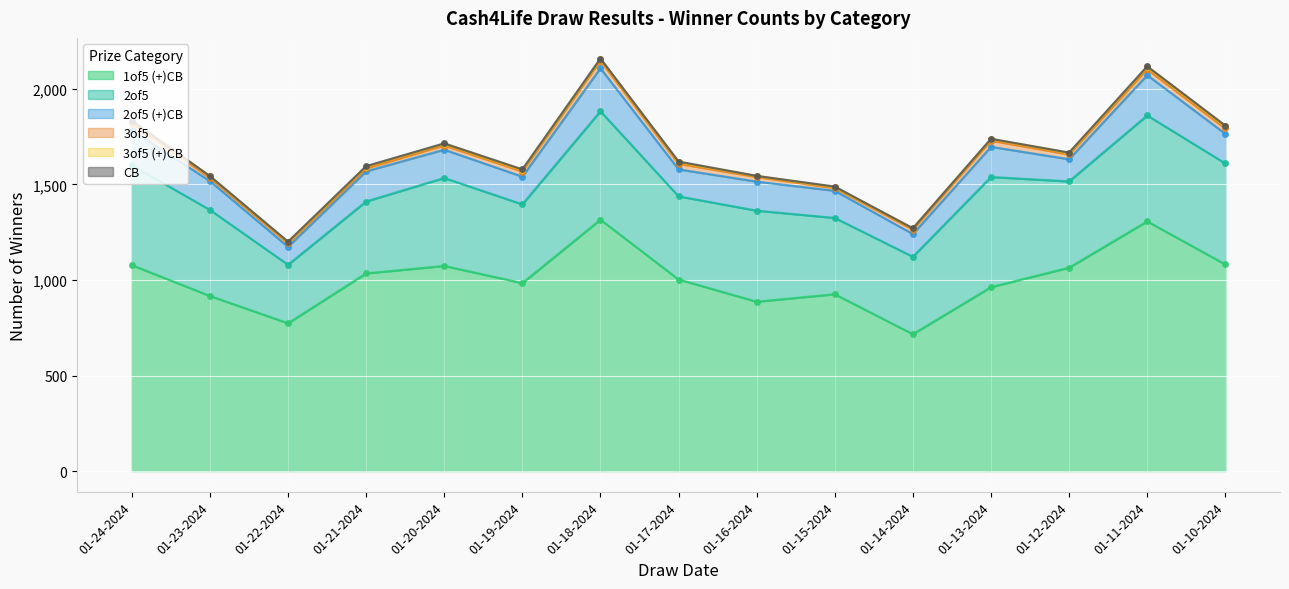

In 2of5, how many points are higher than both neighbors (excluding endpoints)?

5